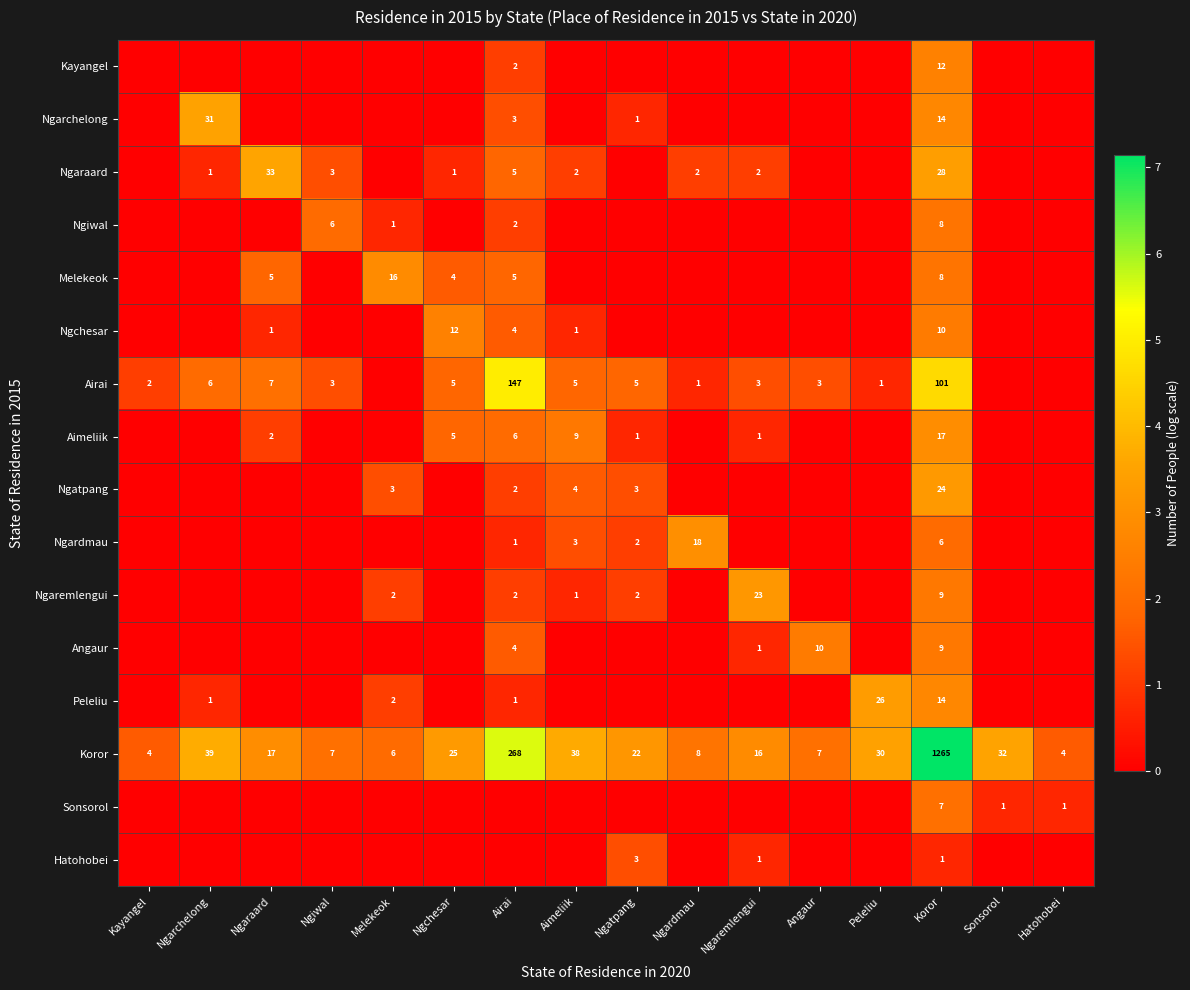

The value of Melekeok at Ngchesar is 2. True or false?

False